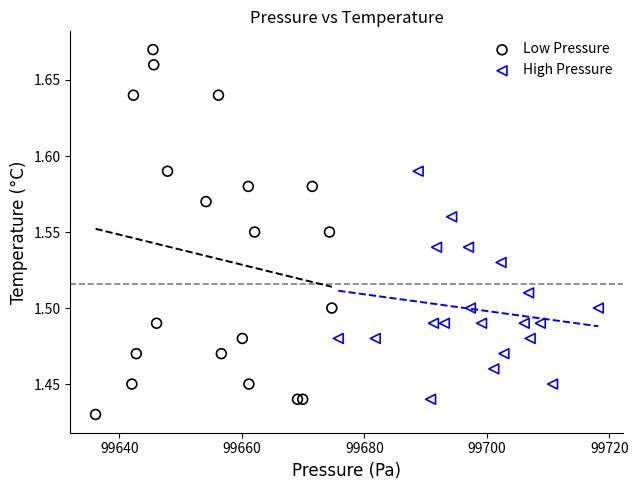

Which series contains the lowest Y value?

Low Pressure